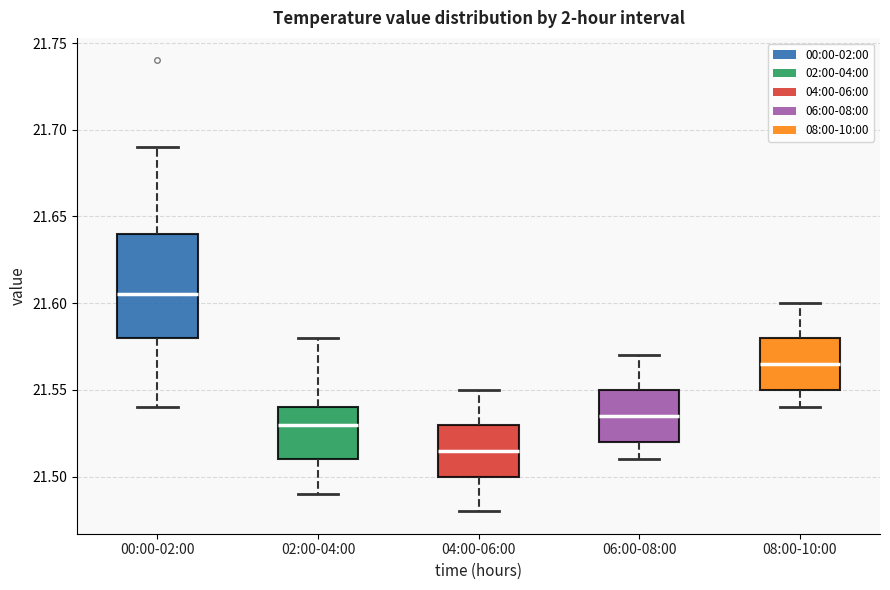

Reading left to right, transcribe this box plot: for each box, give where its median line is, the range the box spans, and where its two whiskers end, as read against the y-axis. The values are not printed on the chart, so give them approximately, as read against the axis.

00:00-02:00: median 21.605, box 21.580 to 21.640, whiskers 21.540 to 21.690
02:00-04:00: median 21.530, box 21.510 to 21.540, whiskers 21.490 to 21.580
04:00-06:00: median 21.515, box 21.500 to 21.530, whiskers 21.480 to 21.550
06:00-08:00: median 21.535, box 21.520 to 21.550, whiskers 21.510 to 21.570
08:00-10:00: median 21.565, box 21.550 to 21.580, whiskers 21.540 to 21.600